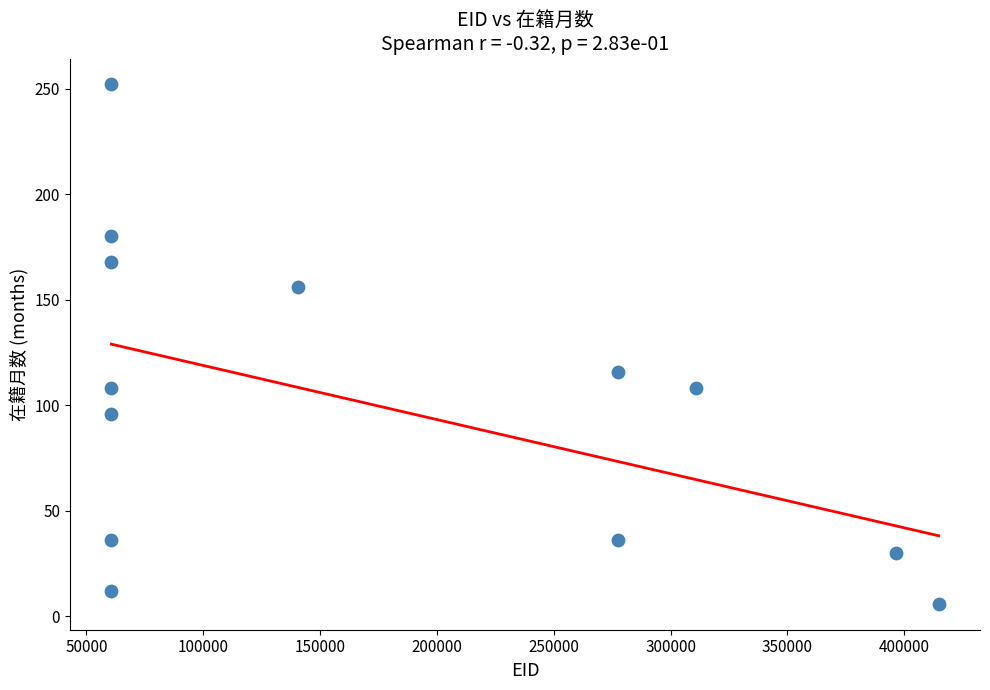

What is the range of X values (max minus min)?

354065